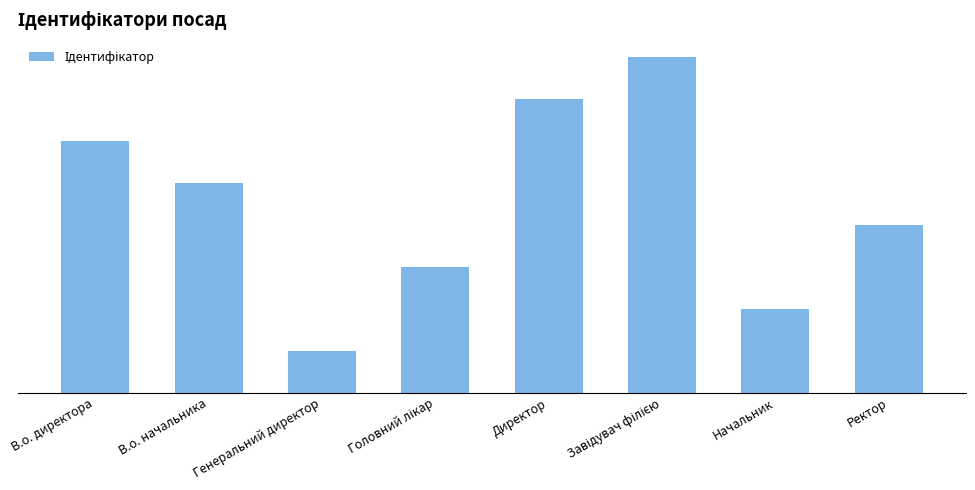

What is the maximum value shown in the chart?

8